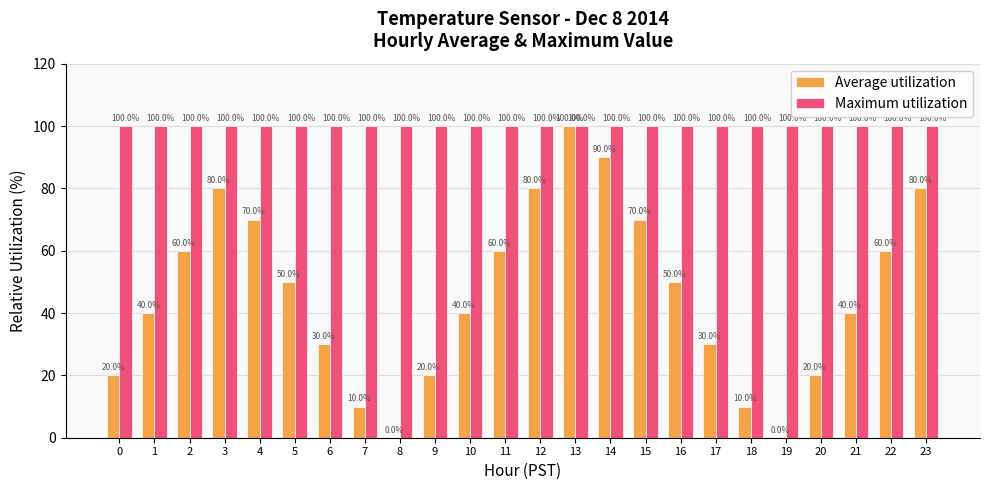

What is the maximum value for Maximum utilization?

100.0